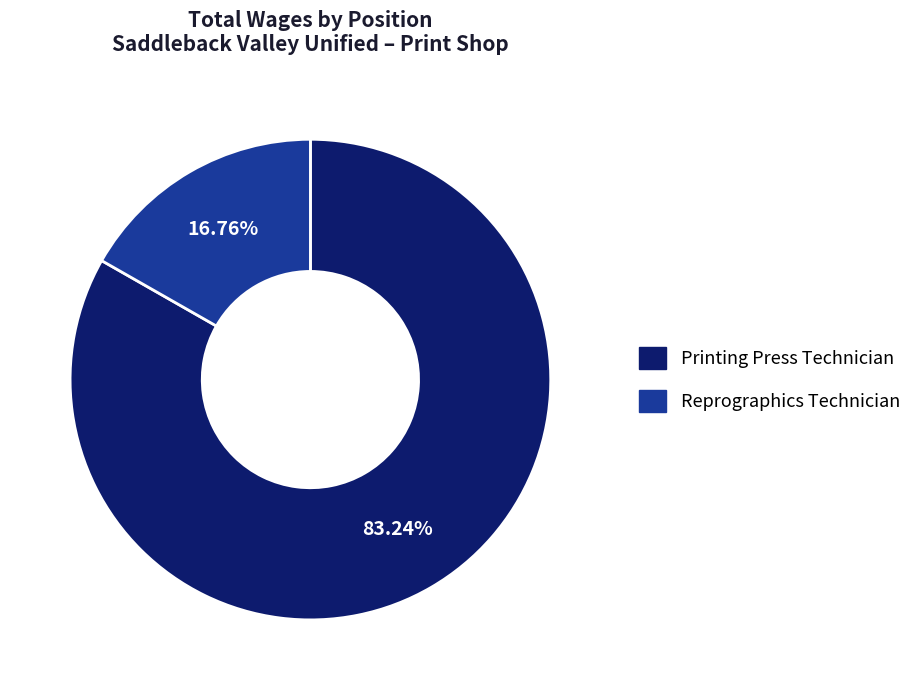

Which has a higher value, Printing Press Technician or Reprographics Technician?

Printing Press Technician